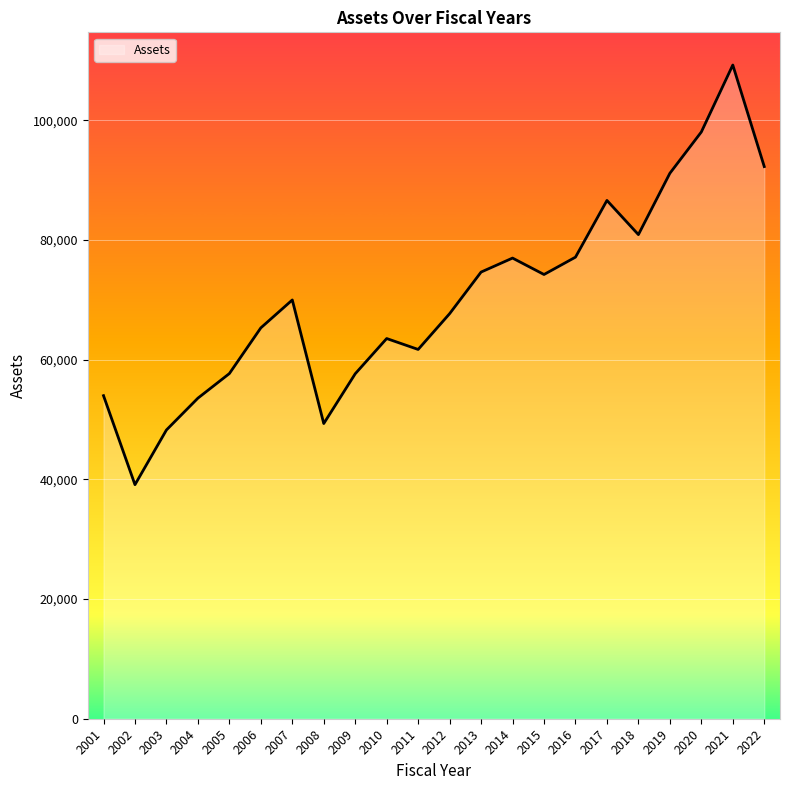

Where is the first local minimum?

2002